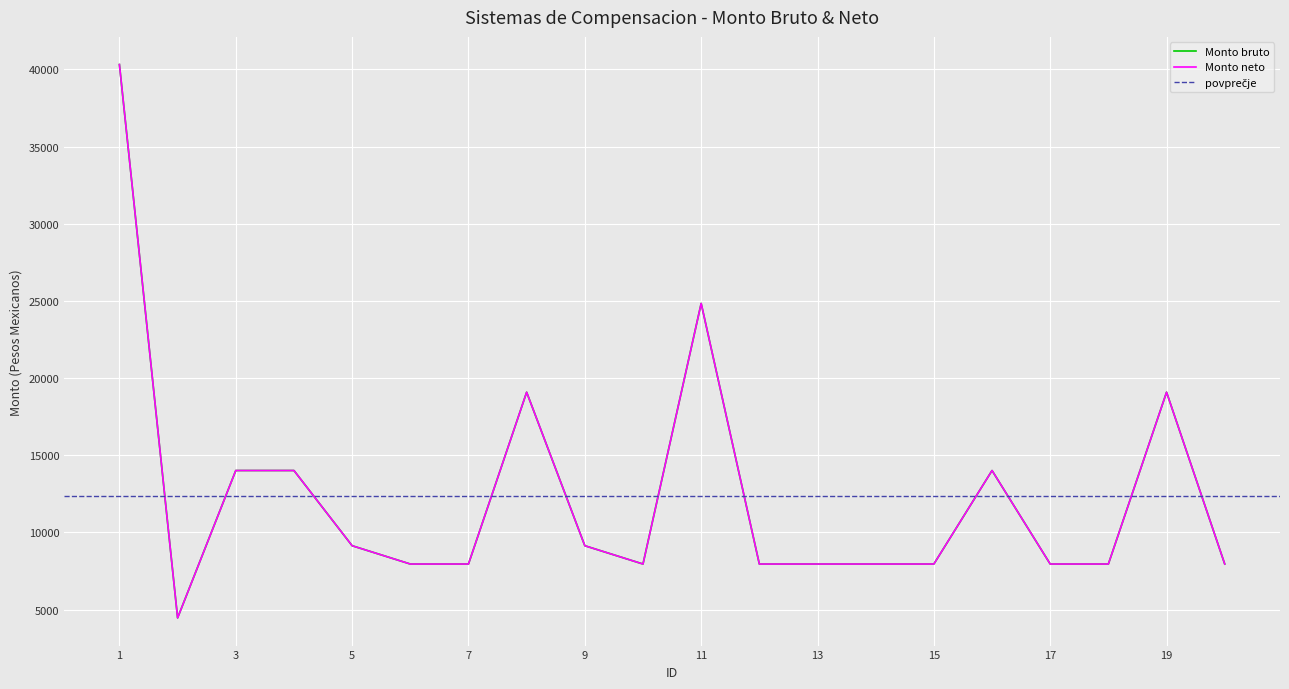

Is the value of Monto bruto at 18 greater than the value of Monto neto at 15?

No